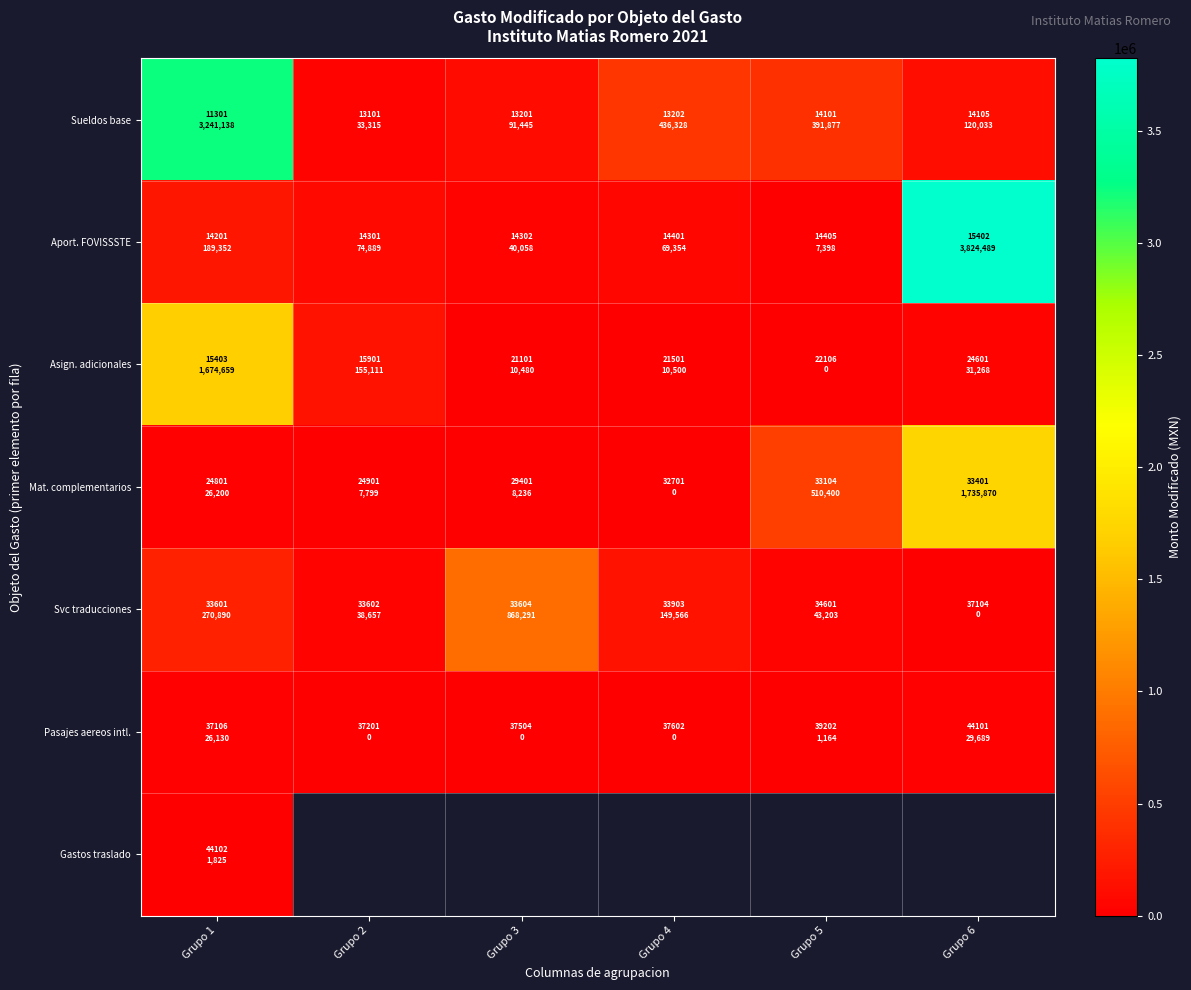

What is the difference between the maximum and minimum values in the Pasajes aereos intl. series?

29689.0